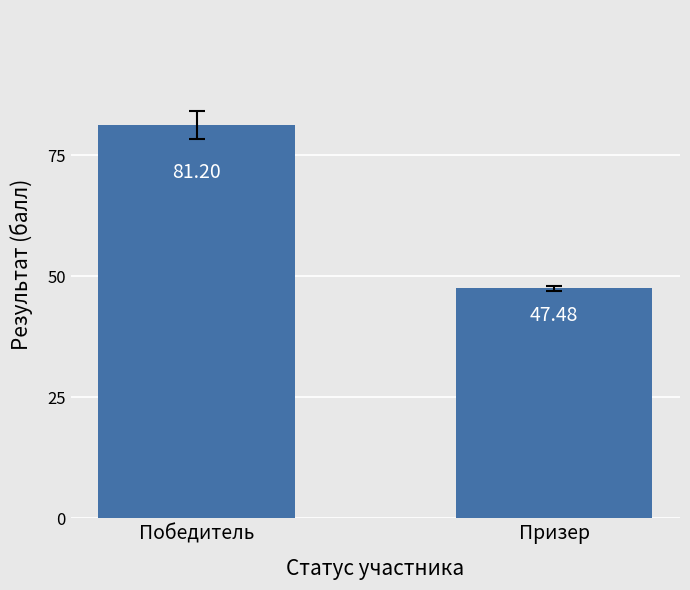

What is the value of the 2nd bar from the left?

47.5